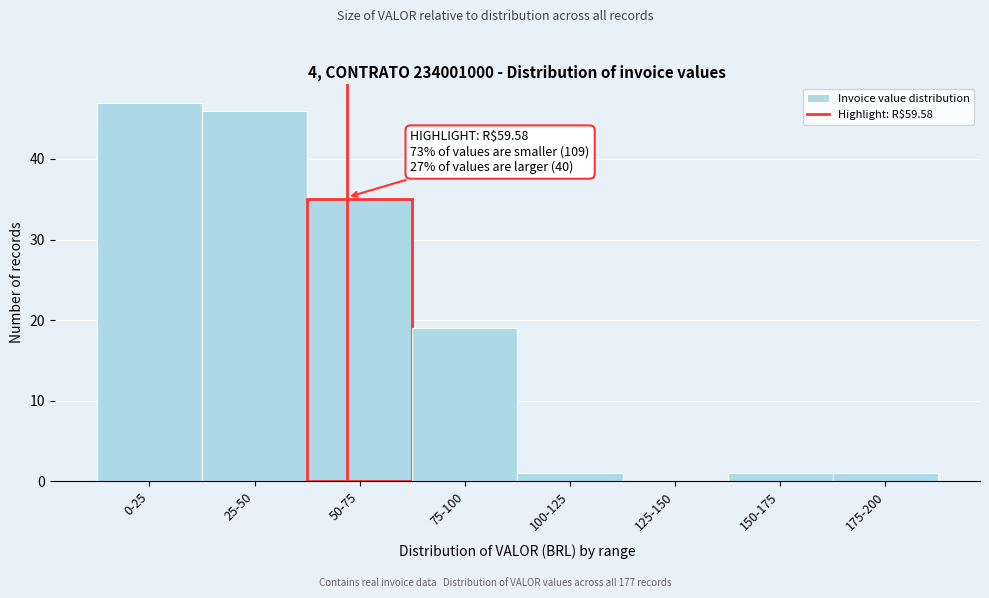

Reading left to right, extract all data points from this chart.

0-25=47	25-50=46	50-75=35	75-100=19	100-125=1	125-150=0	150-175=1	175-200=1